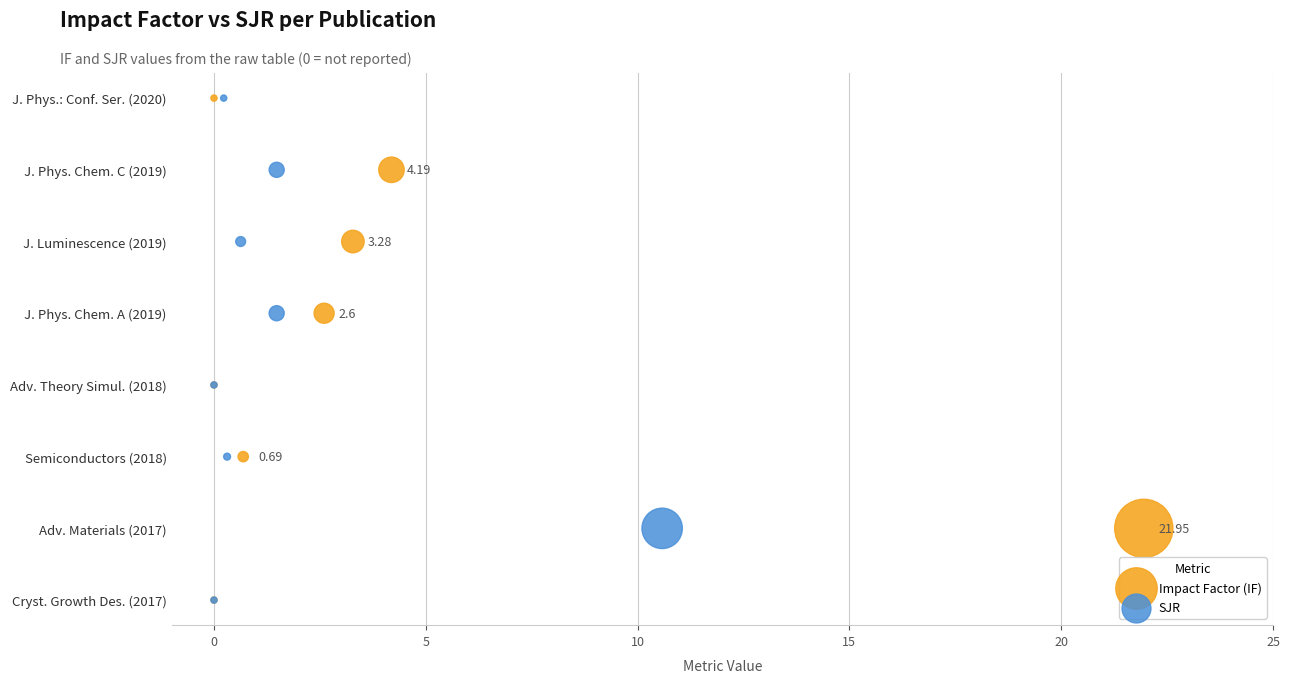

What are all the series names shown in the legend?

Impact Factor (IF), SJR